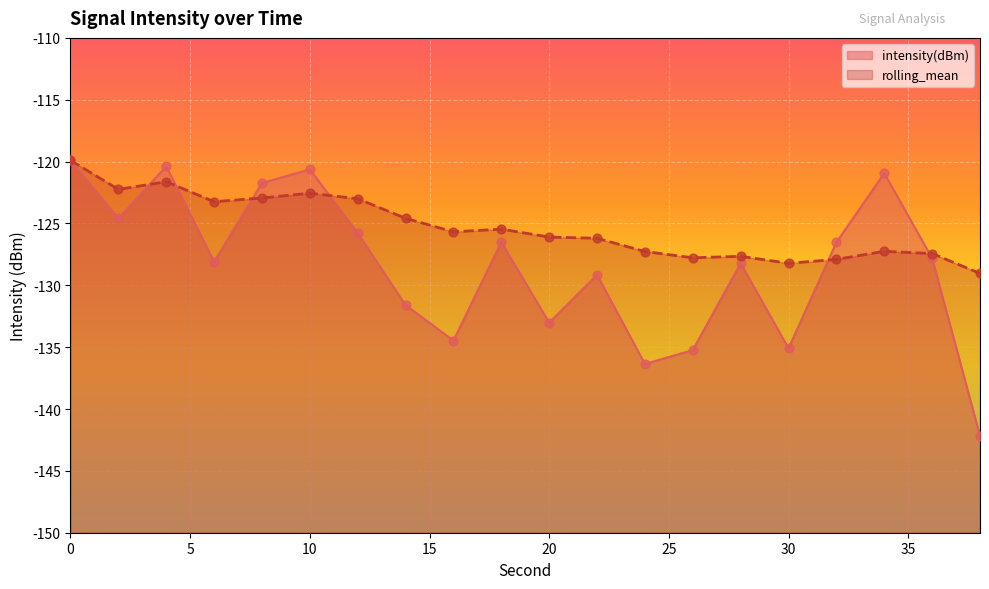

What are all the series names shown in the legend?

intensity(dBm), rolling_mean